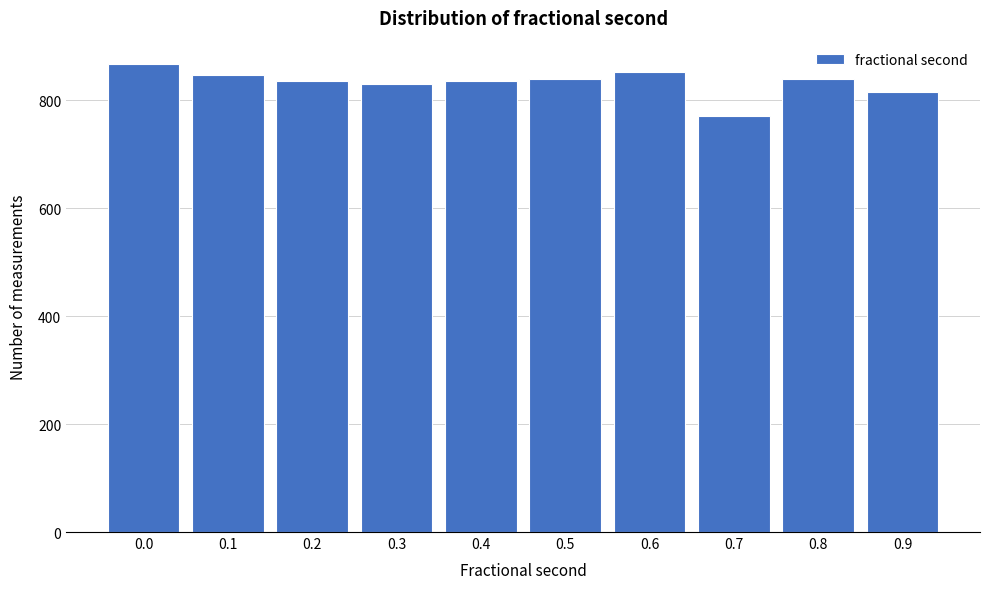

The value at 0.6 is 852. True or false?

True